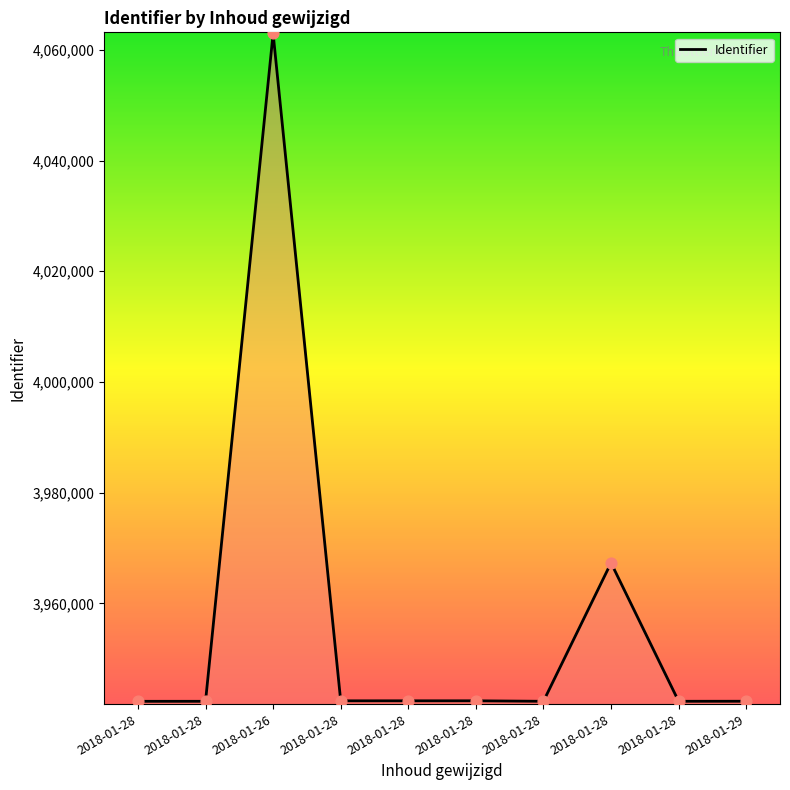

Which has a higher value, 2018-01-28 or 2018-01-28?

2018-01-28